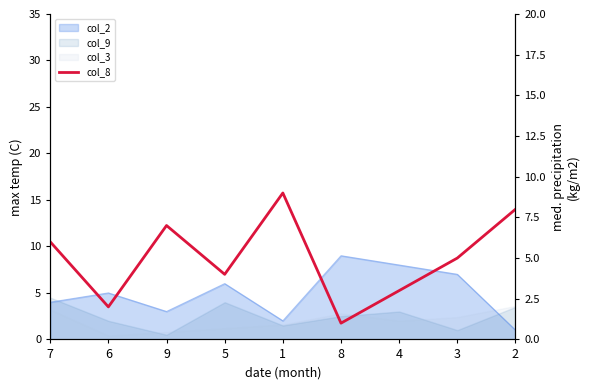

Reading left to right, what are all the values shown in this chart?

7=6	6=2	9=7	5=4	1=9	8=1	4=3	3=5	2=8